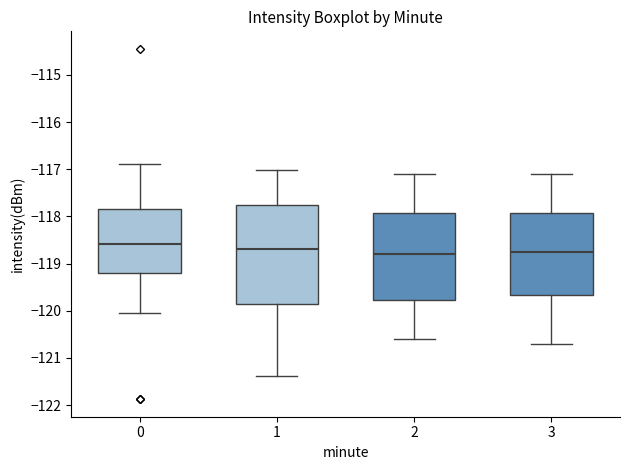

Reading left to right, transcribe this box plot: for each box, give where its median line is, the range the box spans, and where its two whiskers end, as read against the y-axis. The values are not printed on the chart, so give them approximately, as read against the axis.

0: median -118.6, box -119.2 to -117.8, whiskers -120.1 to -116.9
1: median -118.7, box -119.9 to -117.8, whiskers -121.4 to -117.0
2: median -118.8, box -119.8 to -117.9, whiskers -120.6 to -117.1
3: median -118.7, box -119.7 to -117.9, whiskers -120.7 to -117.1